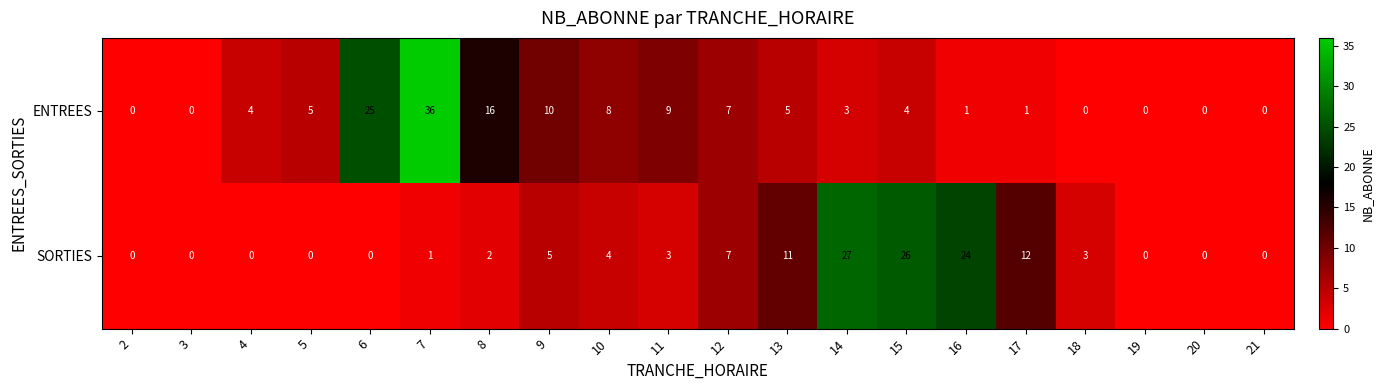

Which series has the largest total across all categories?

ENTREES